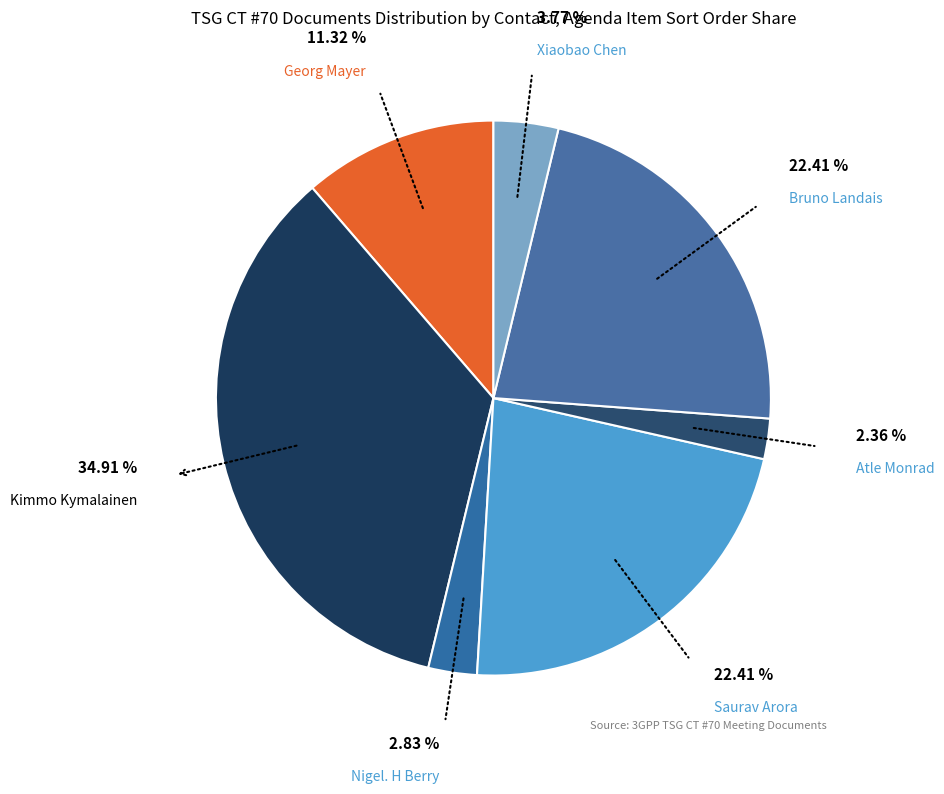

What percentage is the Xiaobao Chen slice, to the nearest percent?

4%